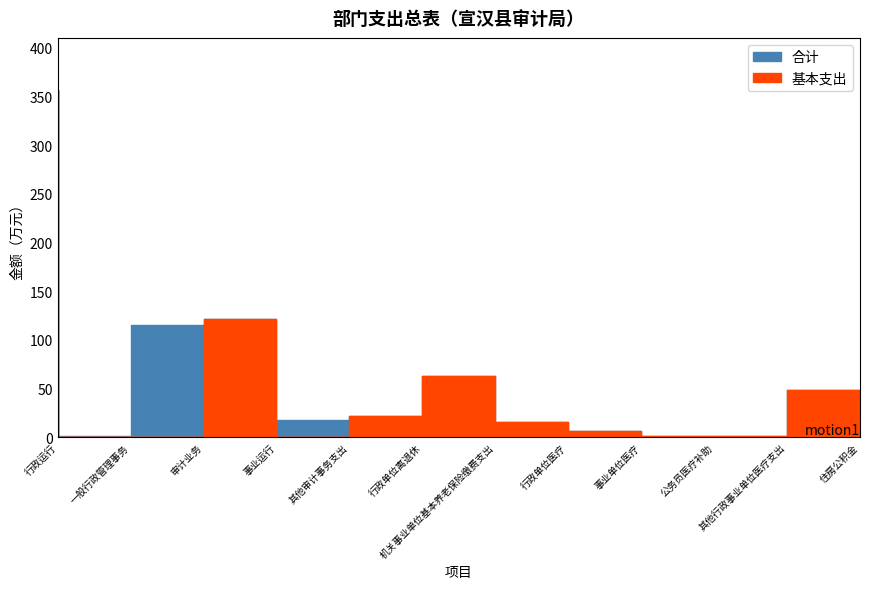

True or false: 合计 has a value of 26.1 at 审计业务.

False